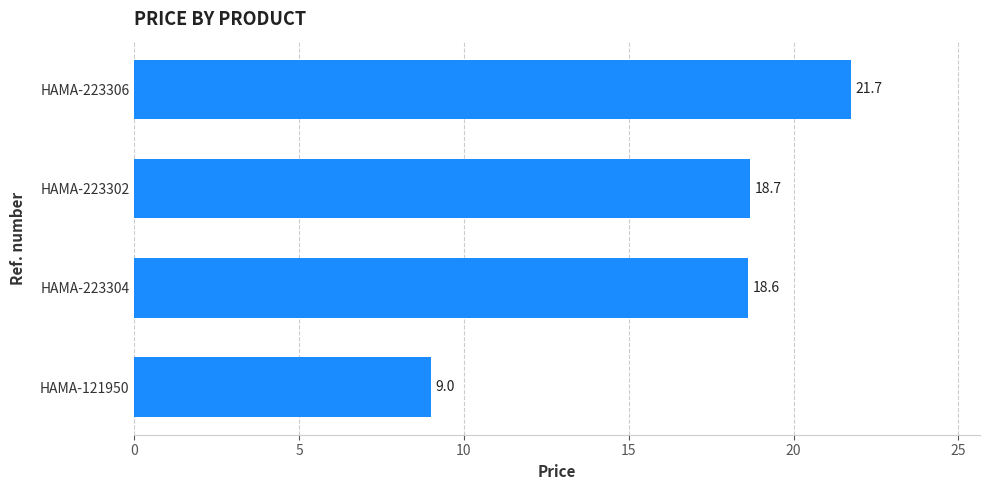

Reading bottom to top, transcribe all the data shown in this chart.

HAMA-121950=9.0	HAMA-223304=18.6	HAMA-223302=18.7	HAMA-223306=21.7